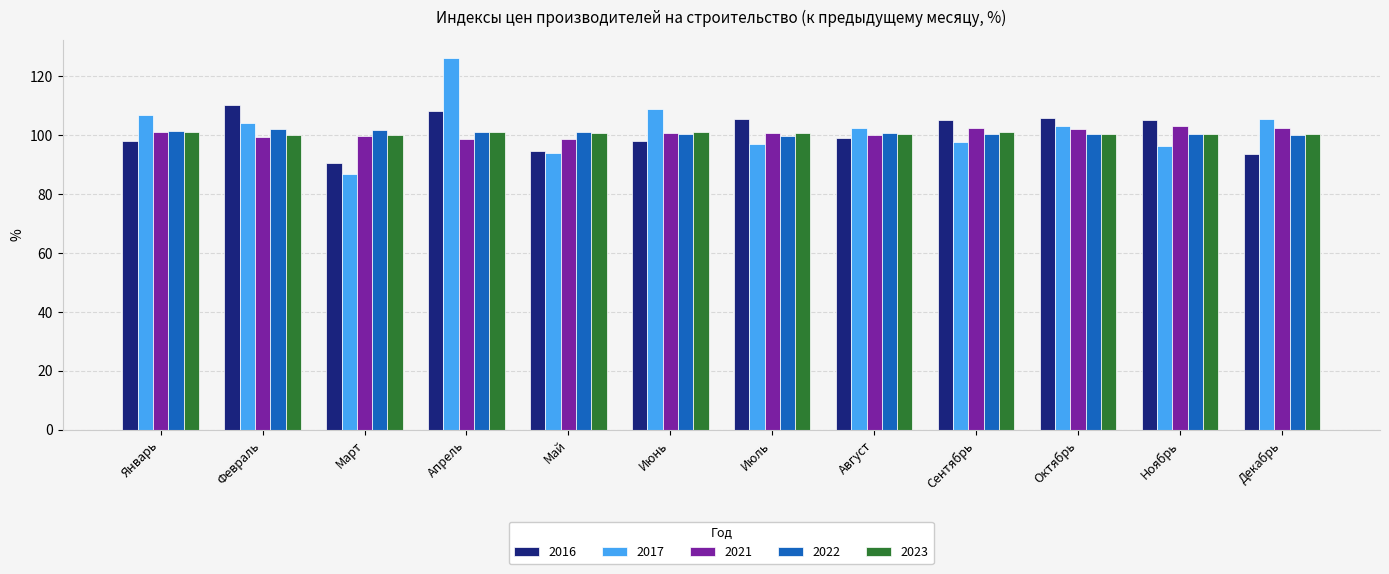

What value does the 2023 series have at Ноябрь?

100.5